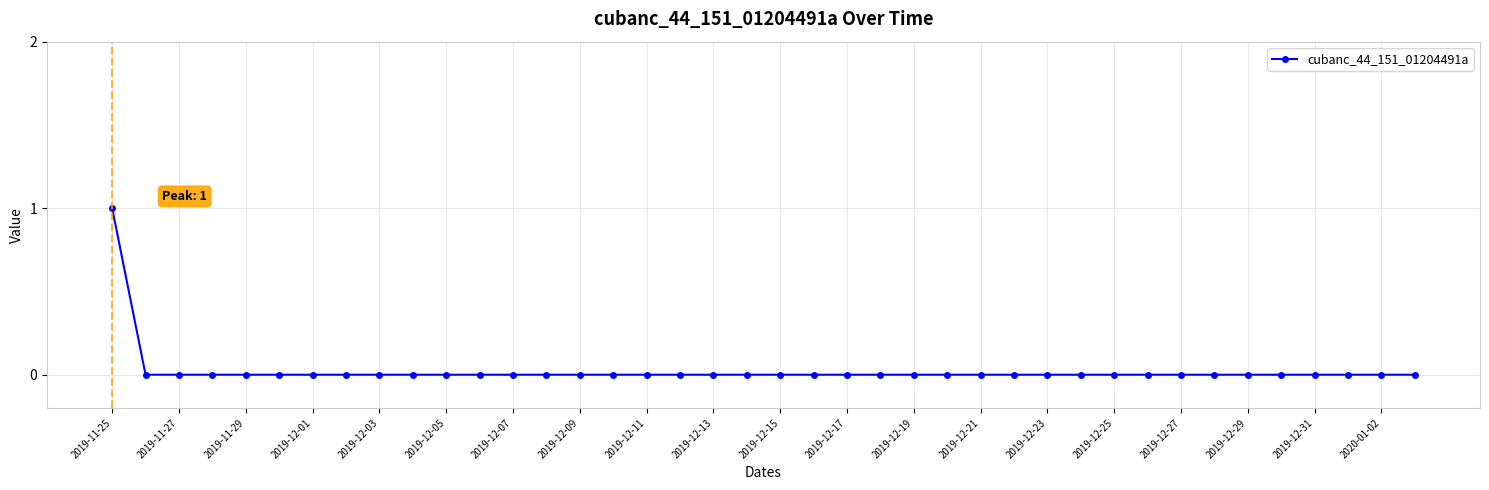

The chart shows a value of 0 at 2019-12-07. True or false?

True